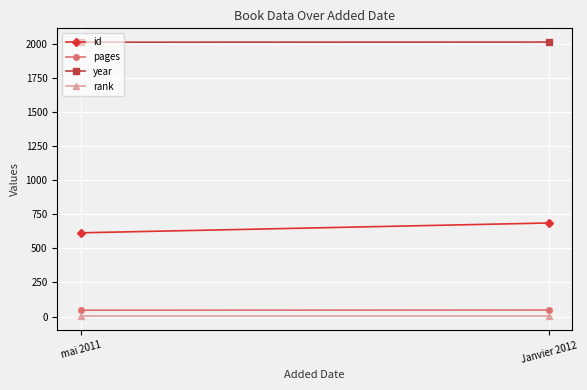

The value of pages at mai 2011 is 47. True or false?

True